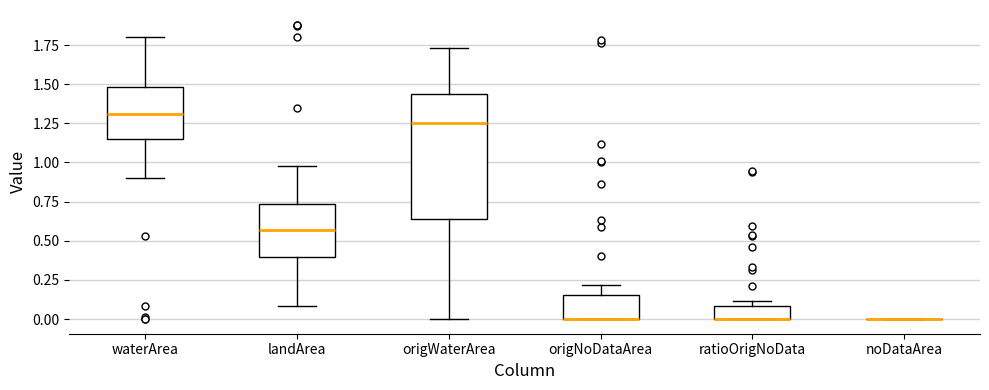

Reading left to right, read every box against the y-axis: the position of its median line, the range the box covers, and the ends of its whiskers. The values are not printed on the chart, so give them approximately, as read against the axis.

waterArea: median 1.30, box 1.15 to 1.50, whiskers 0.90 to 1.80
landArea: median 0.55, box 0.40 to 0.75, whiskers 0.10 to 1.00
origWaterArea: median 1.25, box 0.65 to 1.45, whiskers 0.00 to 1.75
origNoDataArea: median 0.00 (drawn on the box's lower edge), box 0.00 to 0.15, whiskers 0.00 to 0.20
ratioOrigNoData: median 0.00 (drawn on the box's lower edge), box 0.00 to 0.10, whiskers 0.00 to 0.10 (just above the box's upper edge)
noDataArea: box collapsed to a line at 0.00, whiskers 0.00 to 0.00